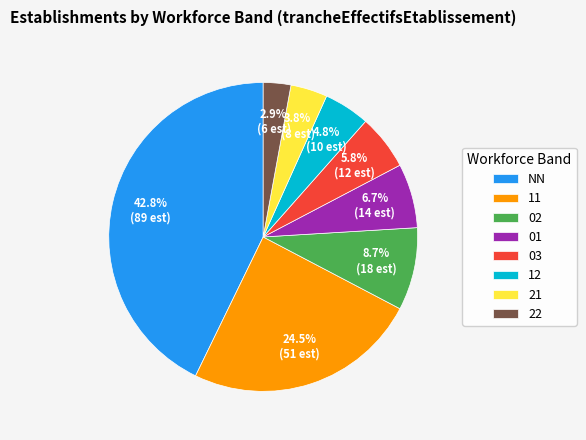

Is there any slice that represents more than half of the pie?

No